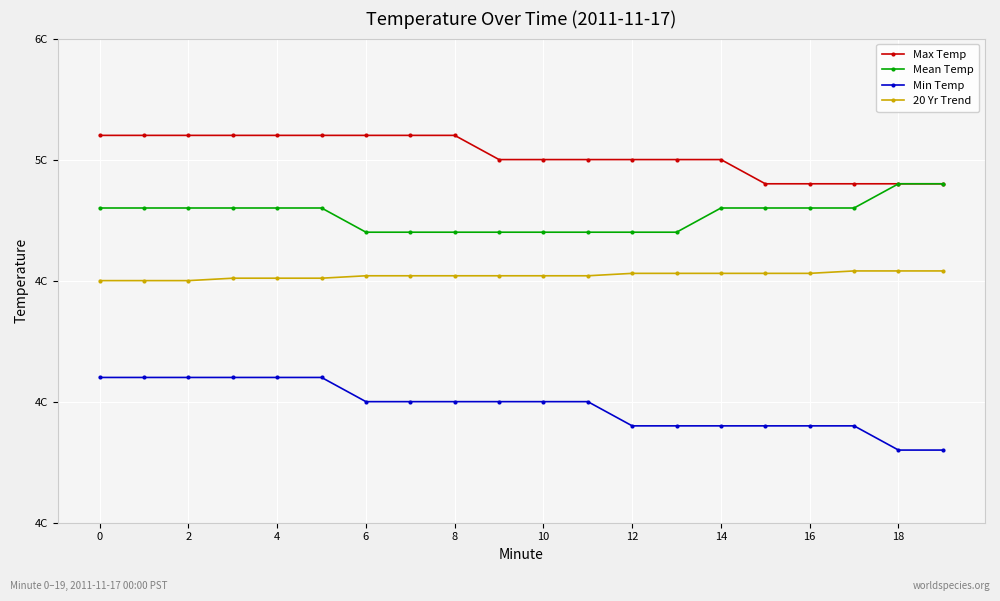

Does the chart have visible grid lines?

Yes